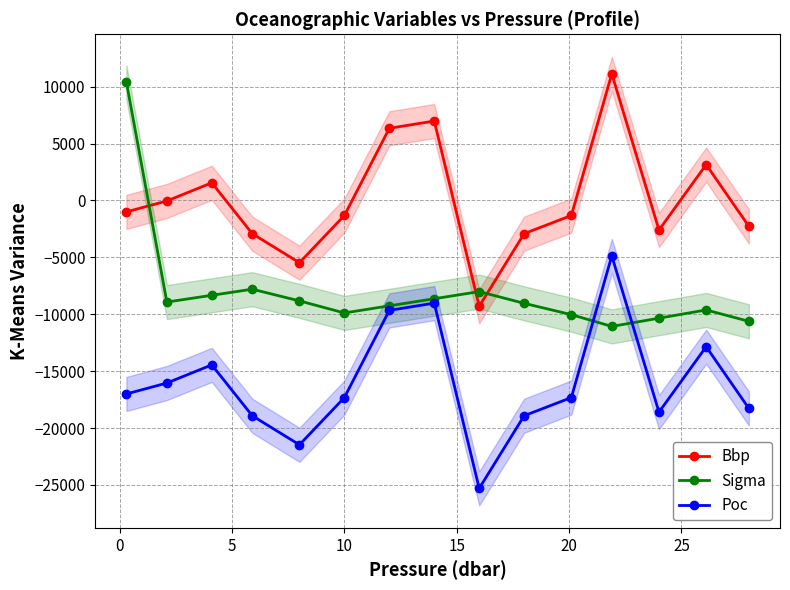

What is the value of the Sigma point at the 5th from the left?

-8825.0